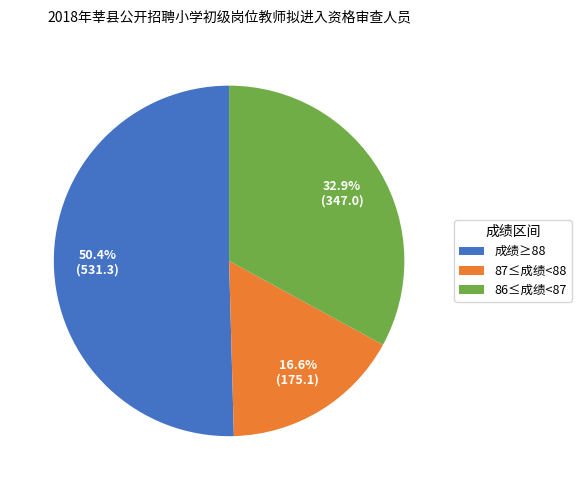

Combined, do 87≤成绩<88 and 成绩≥88 account for over 50%?

Yes